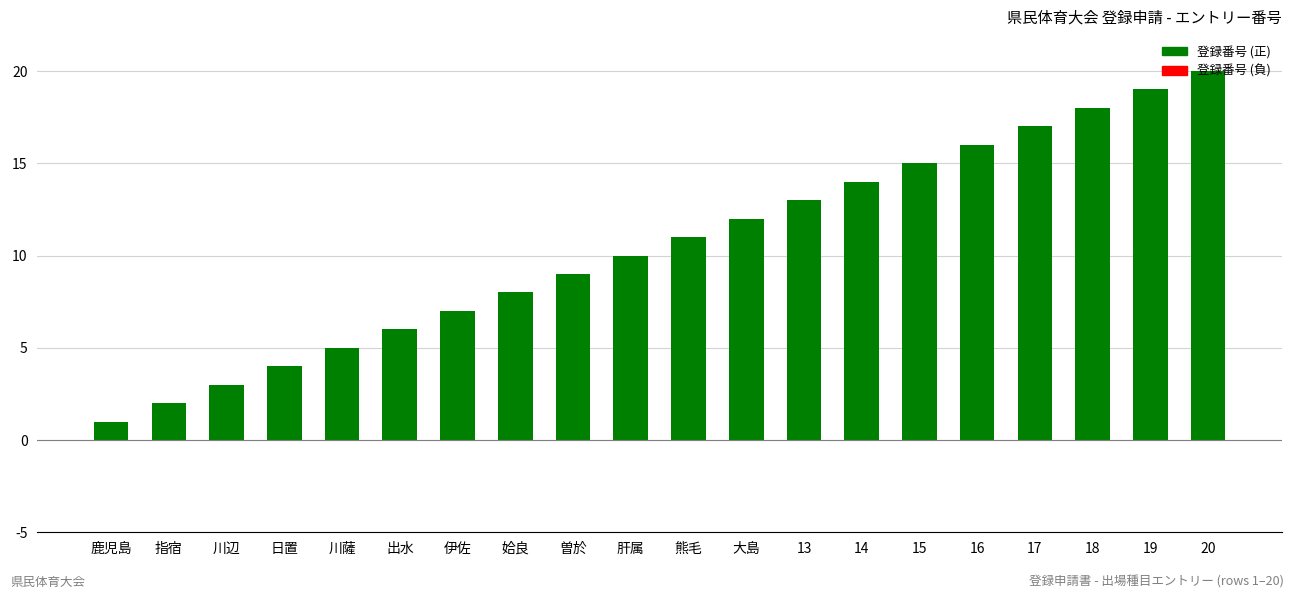

List the labels in order of value, smallest first.

鹿児島, 指宿, 川辺, 日置, 川薩, 出水, 伊佐, 姶良, 曽於, 肝属, 熊毛, 大島, 13, 14, 15, 16, 17, 18, 19, 20